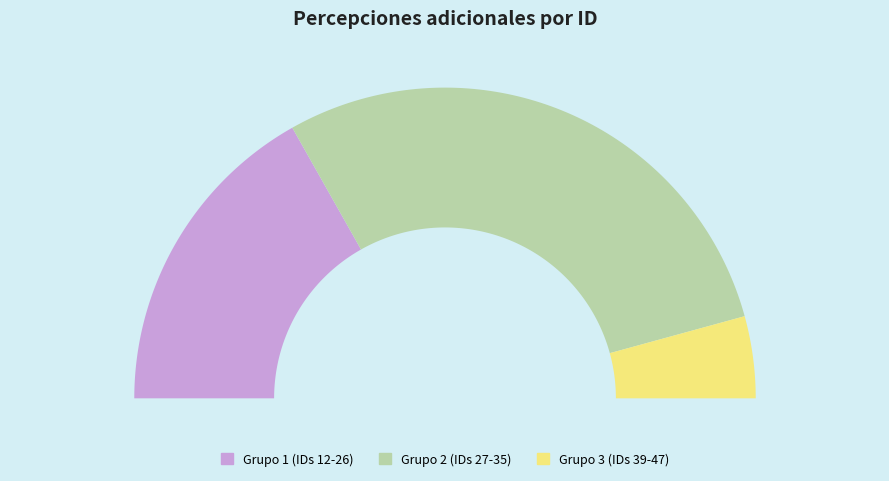

Does ID 30 account for over 50% of the chart?

No